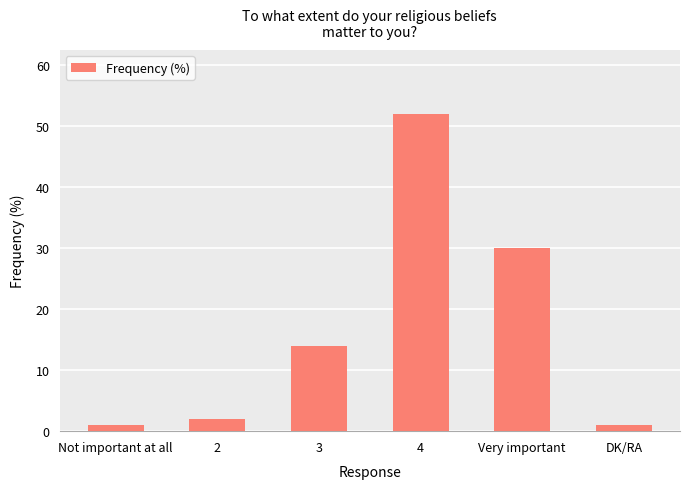

Where is the data nearest to the value 26?

Very important